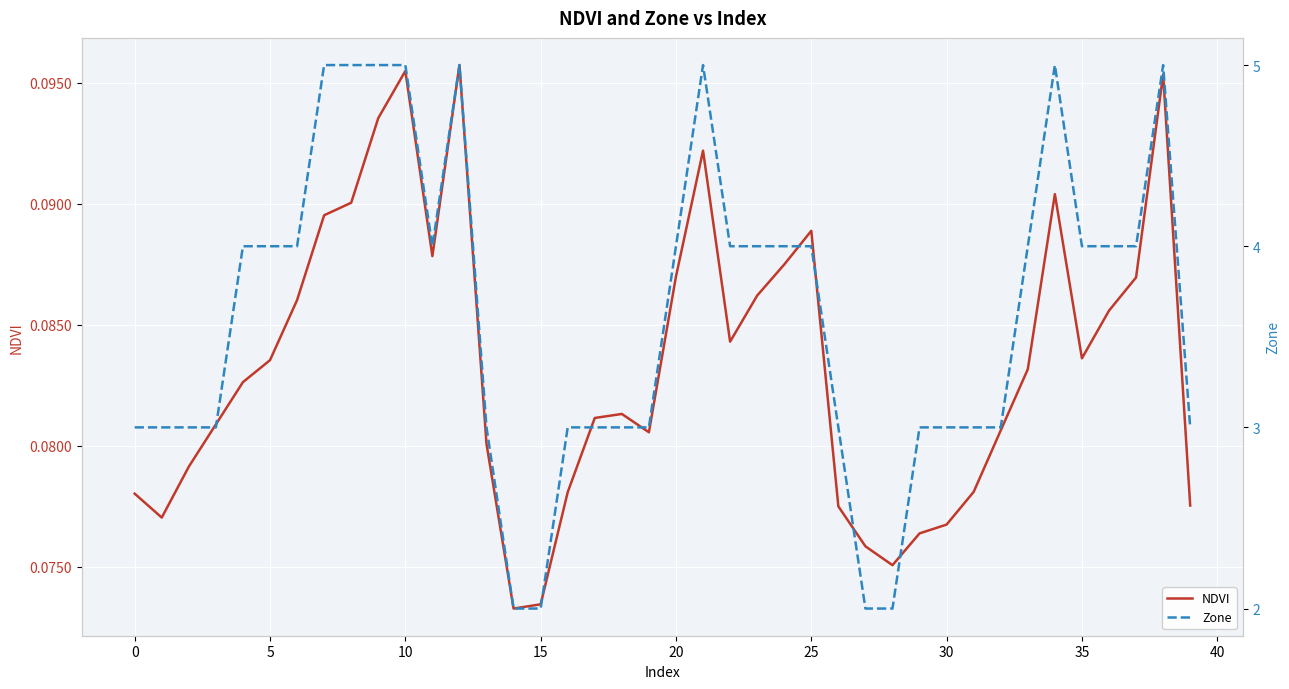

What is the sum of the Zone values at 29 and 20?

7.0